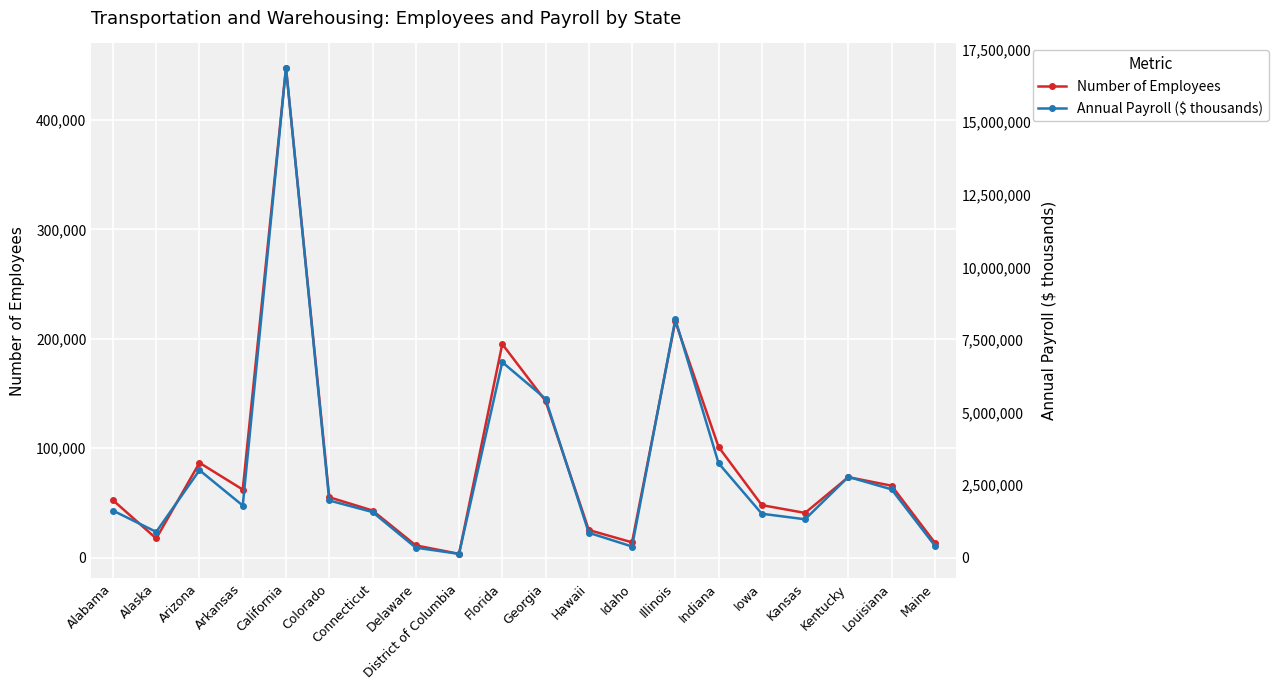

Is this an area chart (filled region under the line)?

No